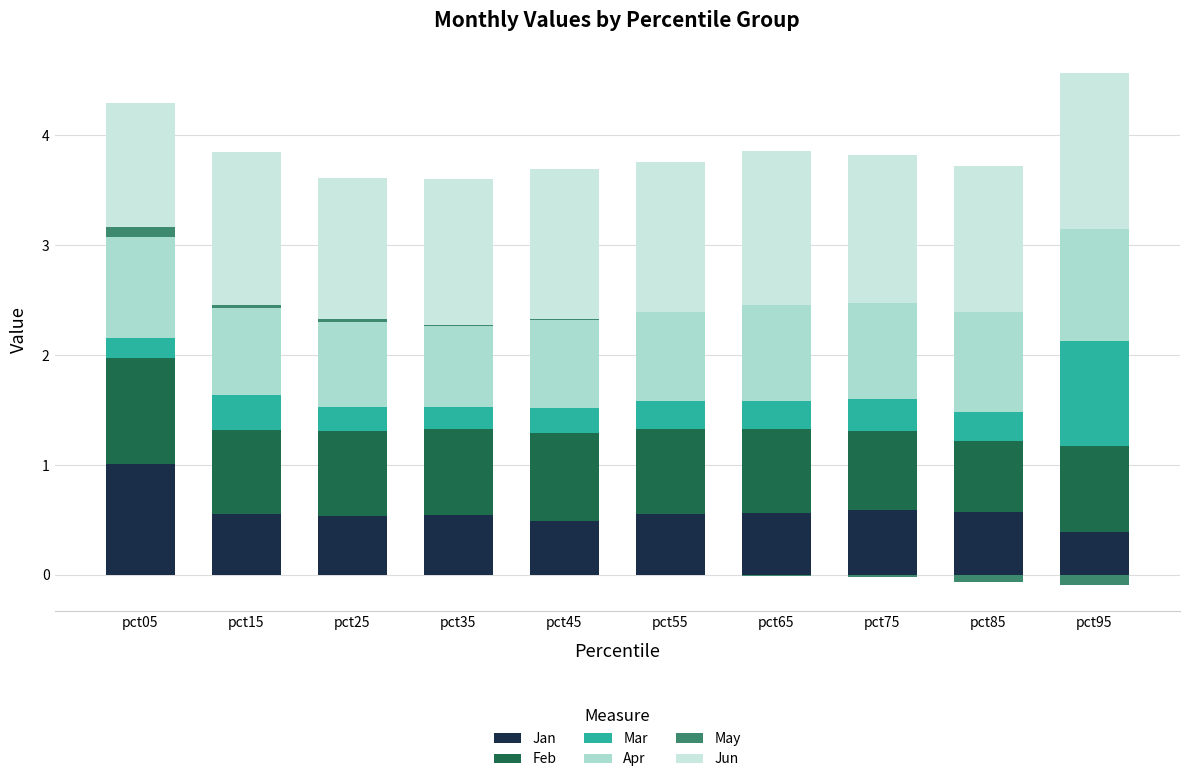

The value of May at pct95 is 0.1. True or false?

False